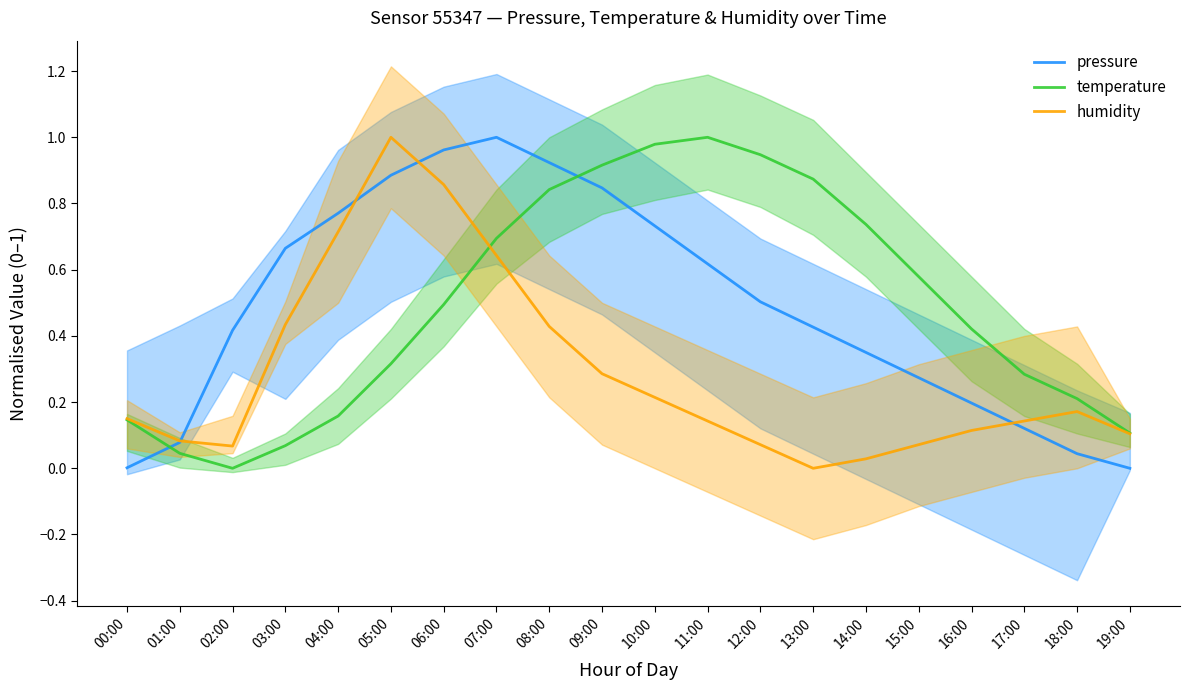

At which label is temperature closest to 0?

02:00